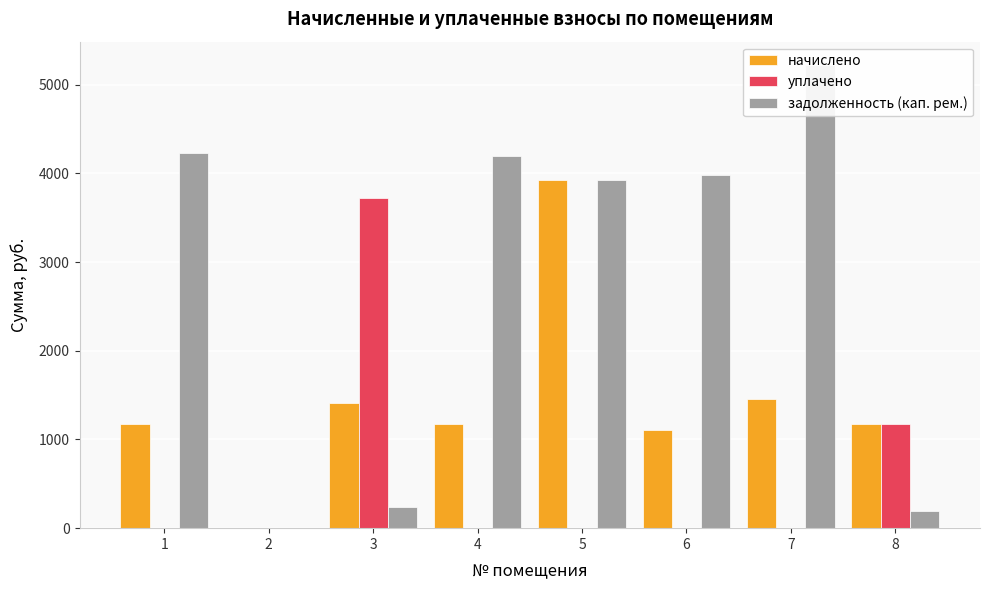

What is the difference between the maximum and second lowest values in the начислено series?

2822.6